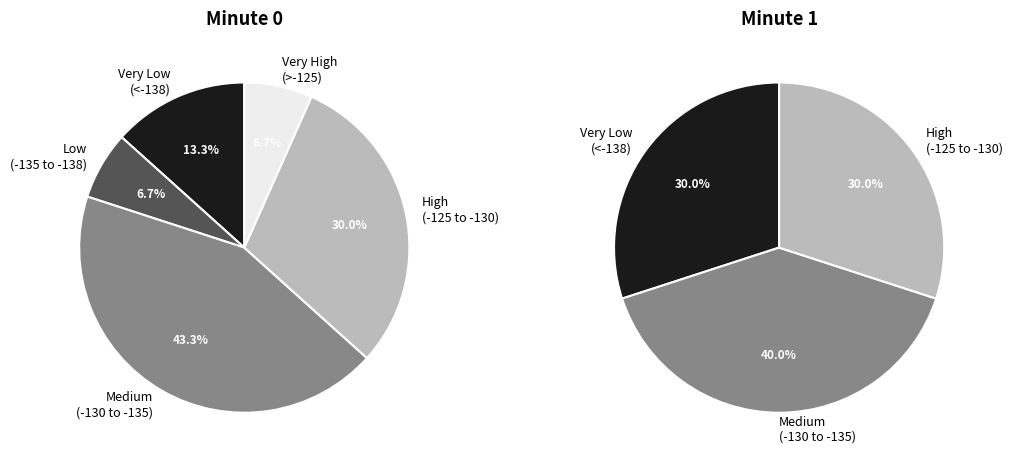

Is there a majority slice in this chart?

No